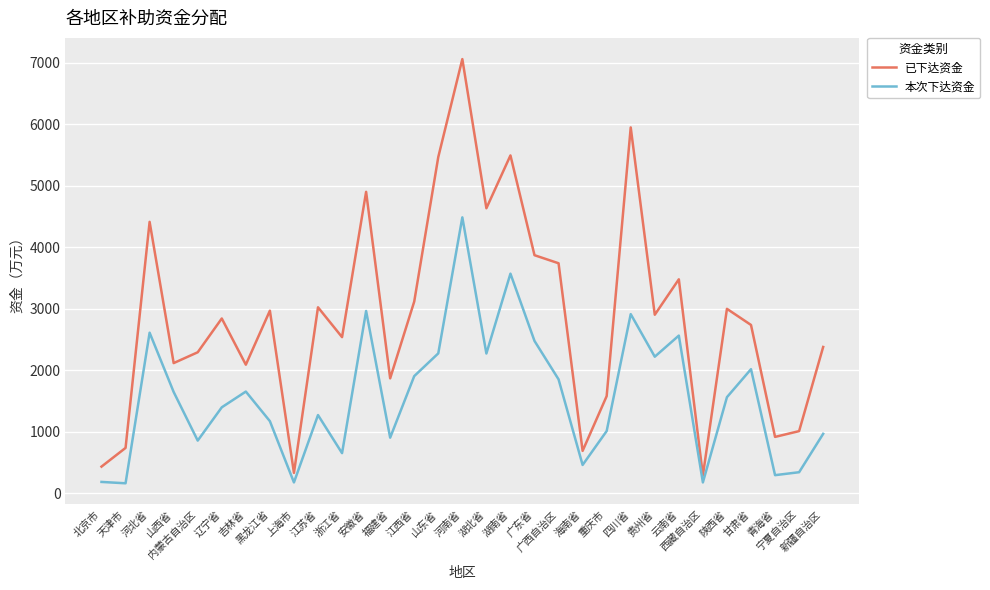

At which category does 已下达资金 reach its first local peak?

河北省